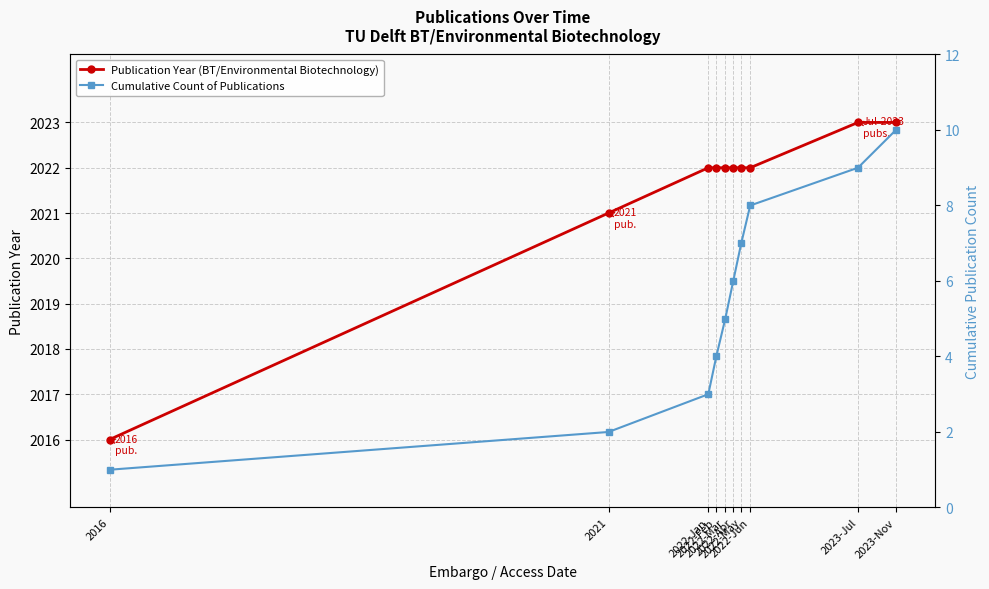

How many lines are shown in the chart?

2